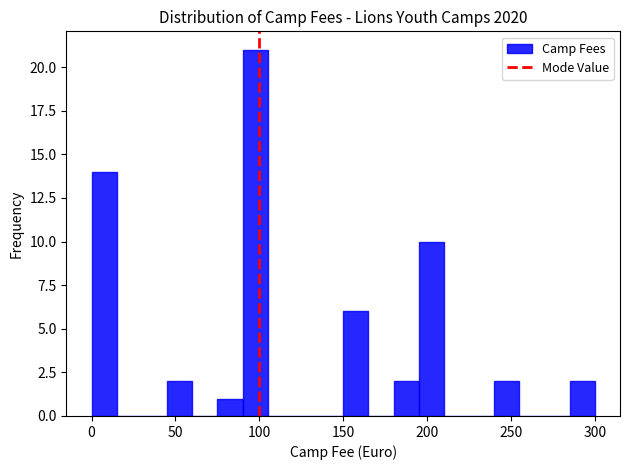

Around what value on the x-axis is the tallest bar? Give the approximate position of its centre, as read against the axis.

100